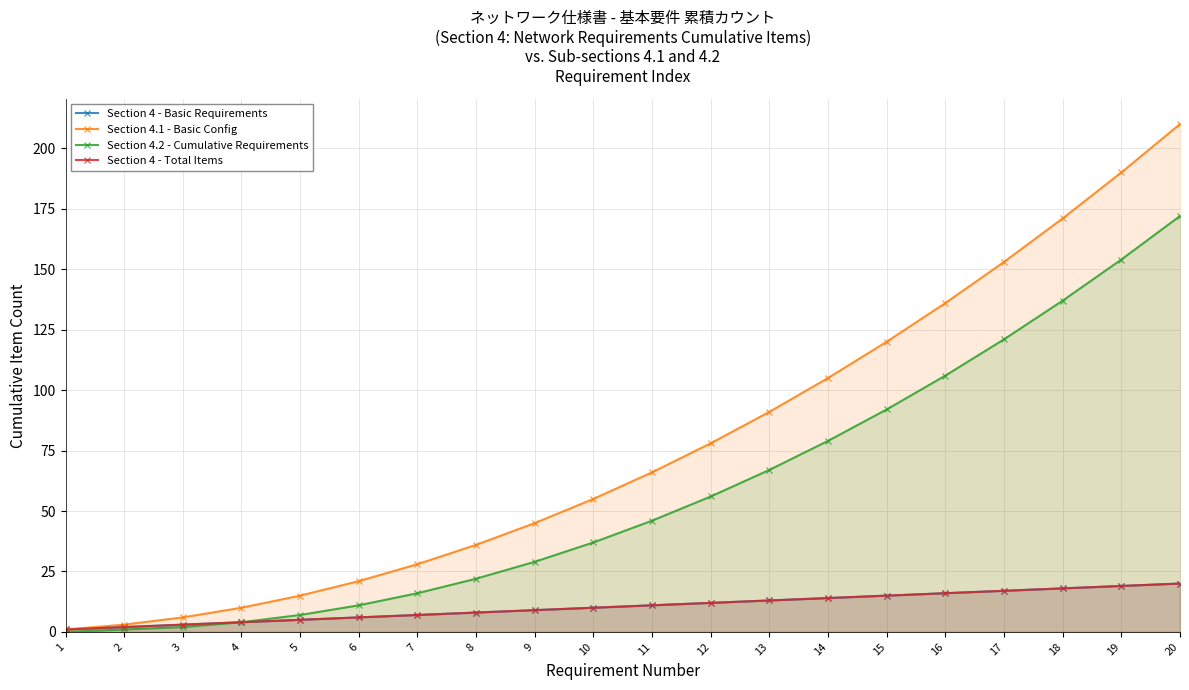

Between 12 and 11, which is larger?

12